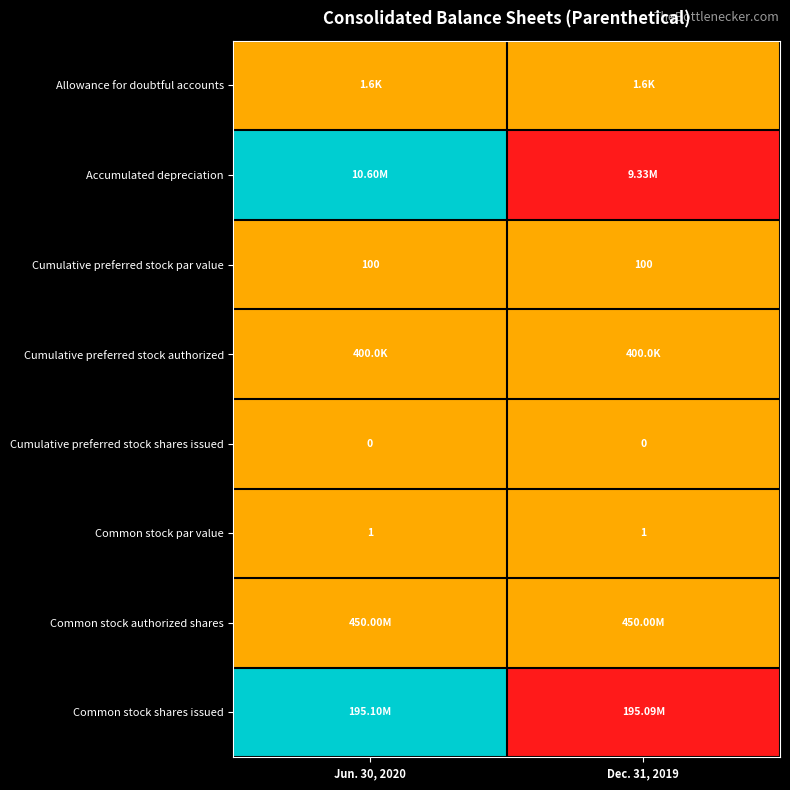

At how many categories does at least one series exceed 0?

2